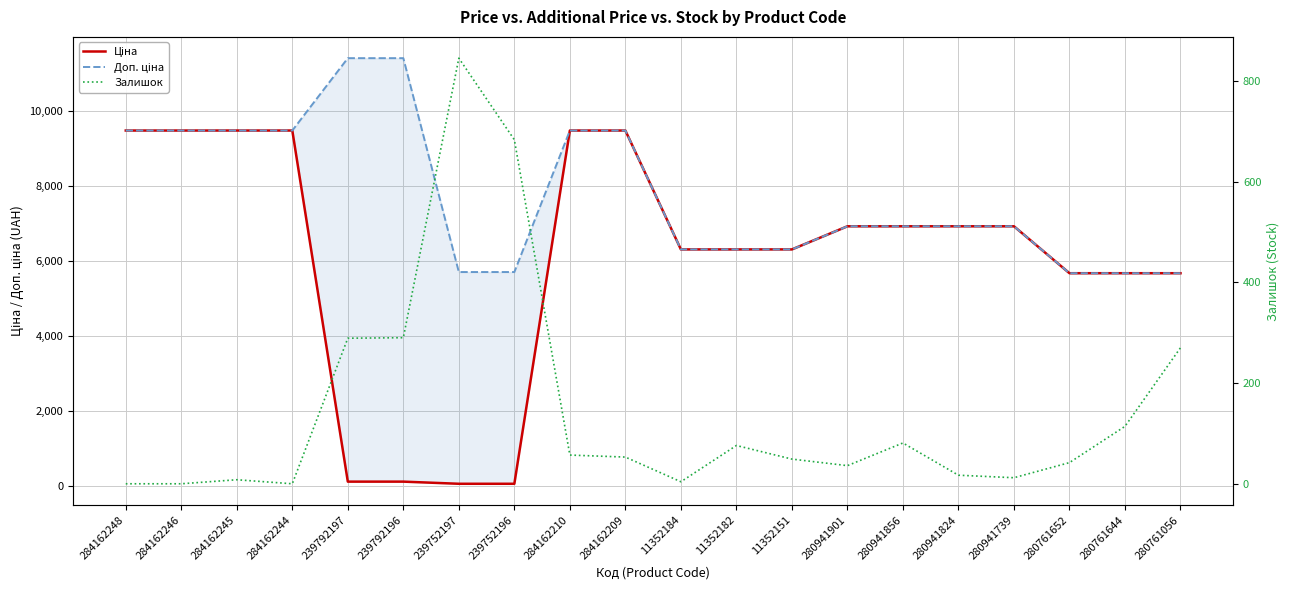

True or false: Доп. ціна and Залишок cross at least once.

False